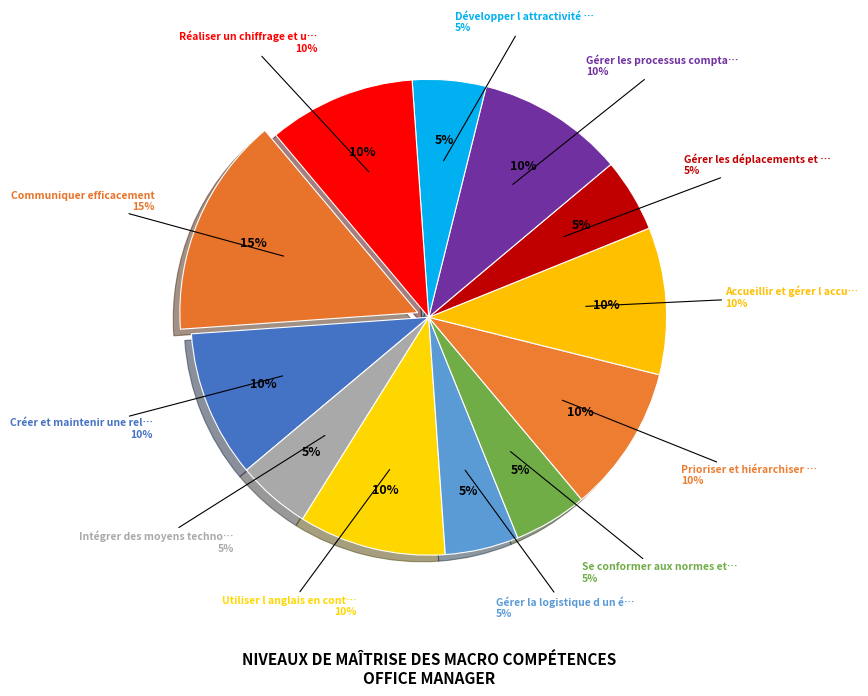

Is it true that Gérer la logistique d un événement is 5% of the pie?

True